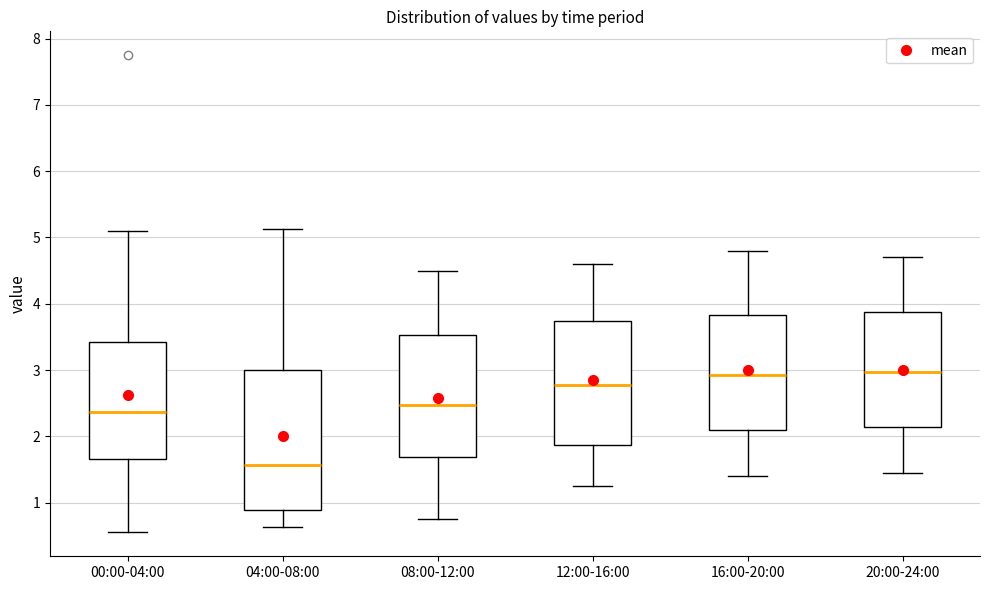

Where does the lower whisker of the box for 08:00-12:00 end on the y-axis? The values are not printed on the chart, so give them approximately, as read against the axis.

0.8